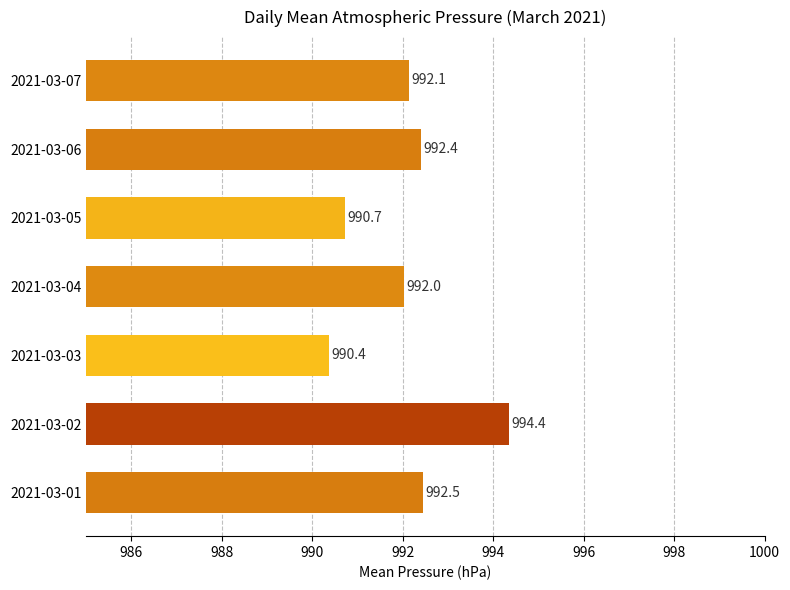

Read the value at 2021-03-05.

990.7